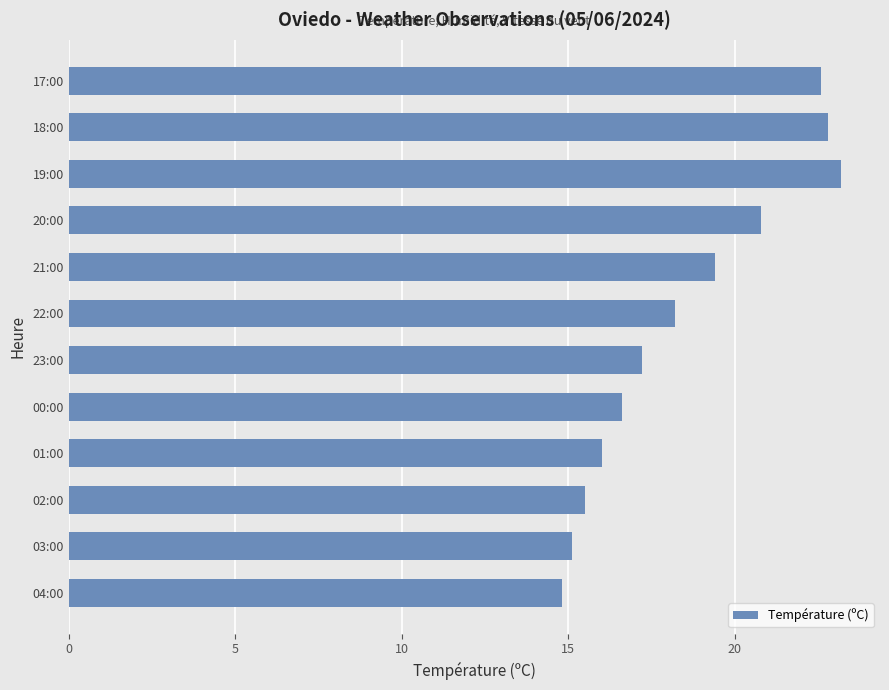

True or false: the data shows 15.5 at 02:00.

True